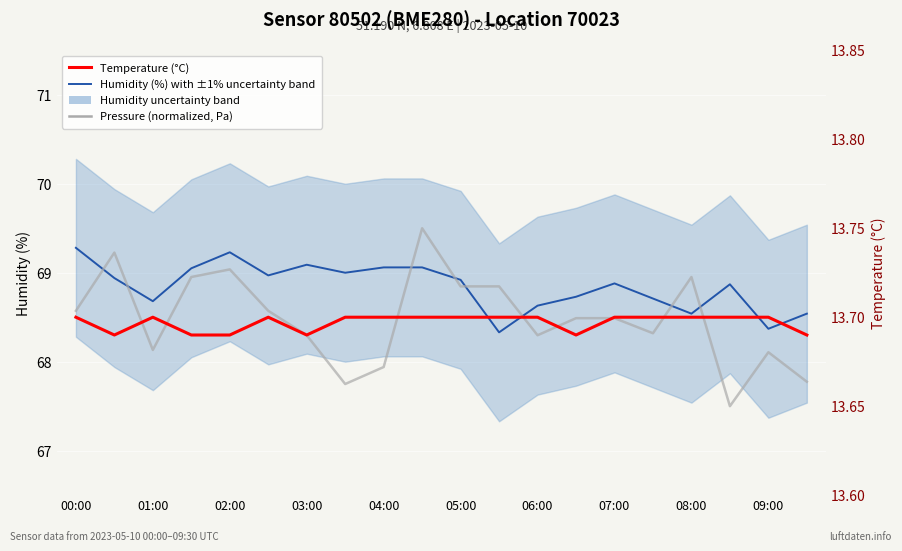

Reading right to left, extract all data points from this chart.

Humidity (%) with ±1% uncertainty band: 68.5	68.4	68.9	68.5	68.7	68.9	68.7	68.6	68.3	68.9	69.1	69.1	69.0	69.1	69.0	69.2	69.0	68.7	68.9	69.3
Pressure (normalized, Pa): 67.8	68.1	67.5	69.0	68.3	68.5	68.5	68.3	68.8	68.8	69.5	67.9	67.7	68.3	68.6	69.0	69.0	68.1	69.2	68.6
Temperature (°C): 13.7	13.7	13.7	13.7	13.7	13.7	13.7	13.7	13.7	13.7	13.7	13.7	13.7	13.7	13.7	13.7	13.7	13.7	13.7	13.7